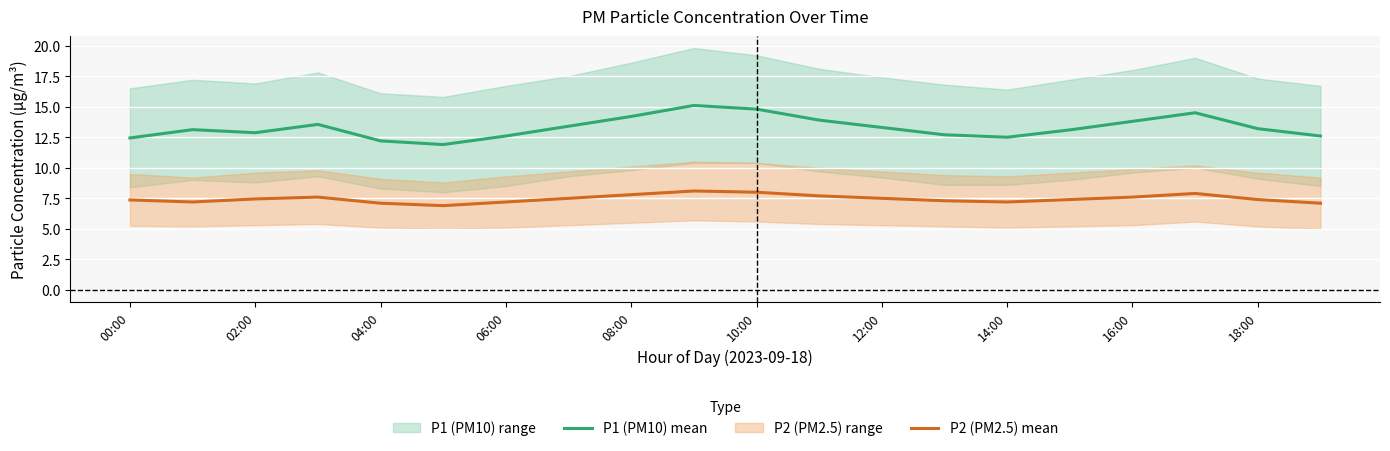

True or false: P1 (PM10) mean and P2 (PM2.5) mean intersect in this chart.

False